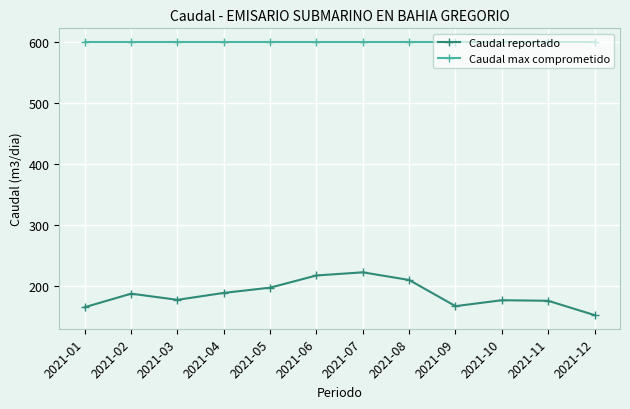

Is this an area chart (filled region under the line)?

No